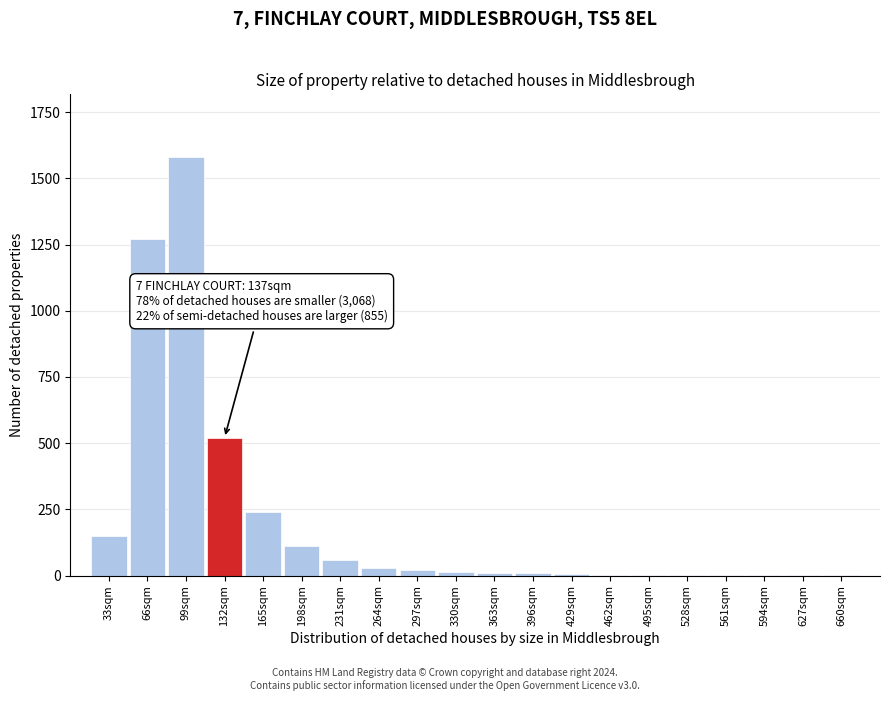

The chart shows a value of 110 at 198sqm. True or false?

True